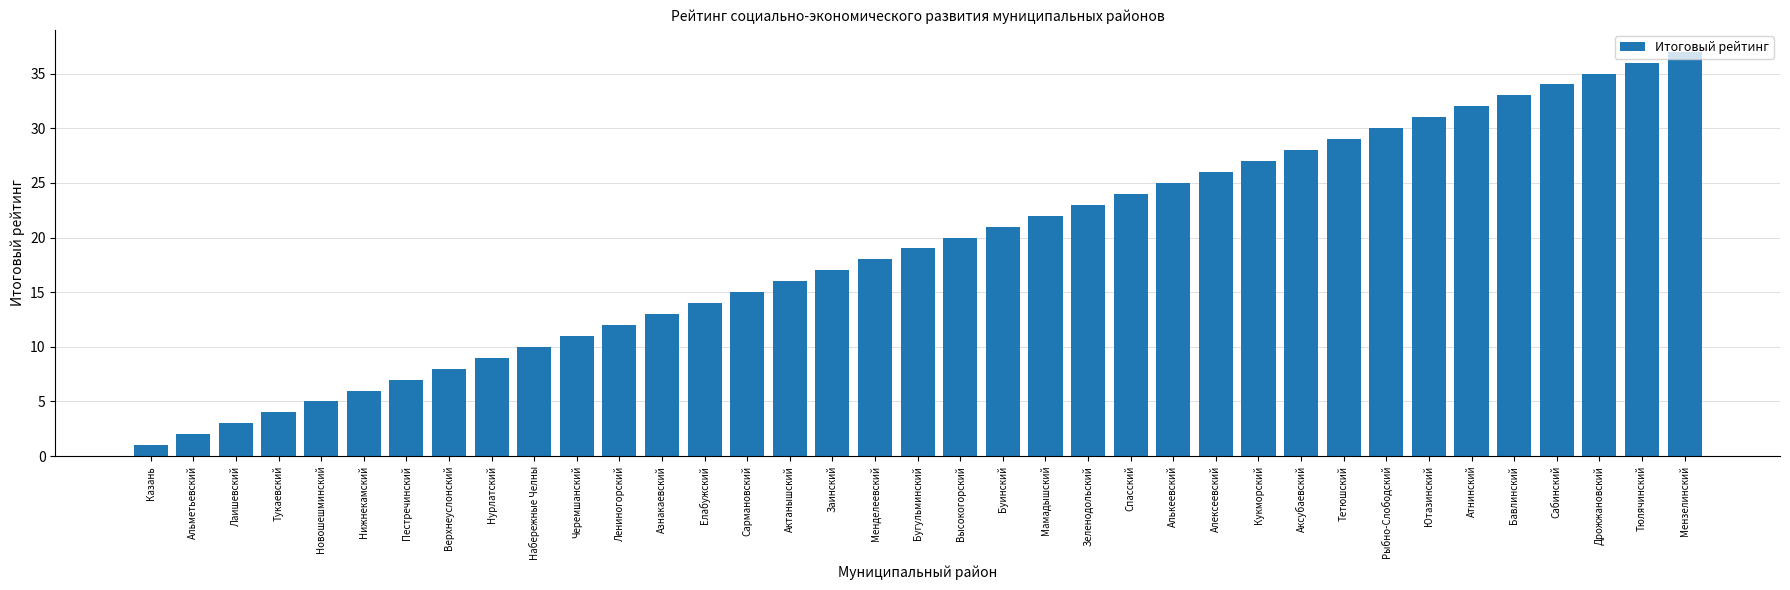

Which label corresponds to the largest value in the chart?

Мензелинский